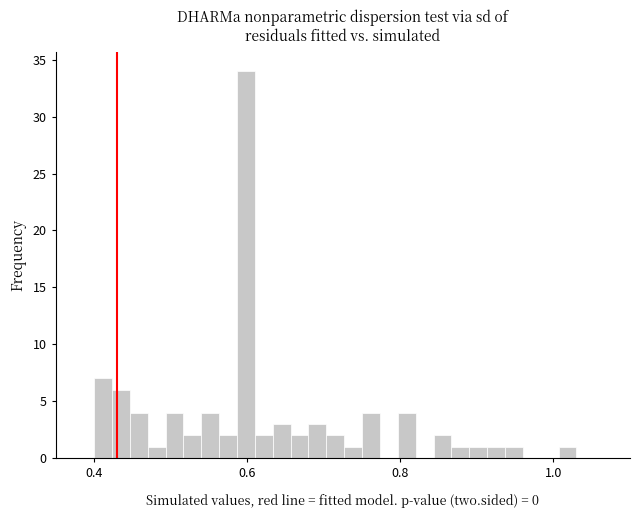

Read against the x-axis, roughly where is the centre of the tallest bar?

0.60